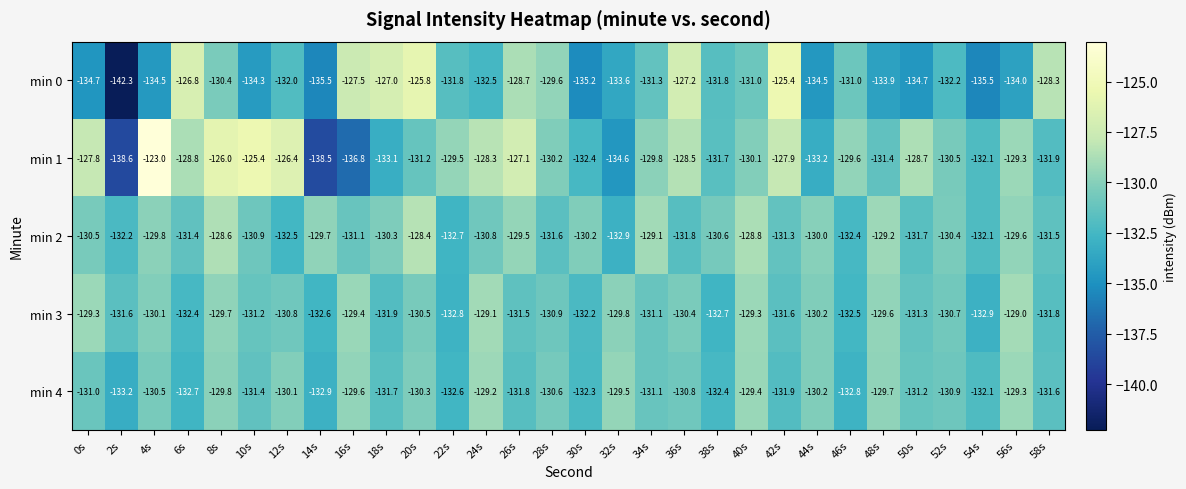

What is the difference between the maximum and second lowest values in the min 2 series?

4.3